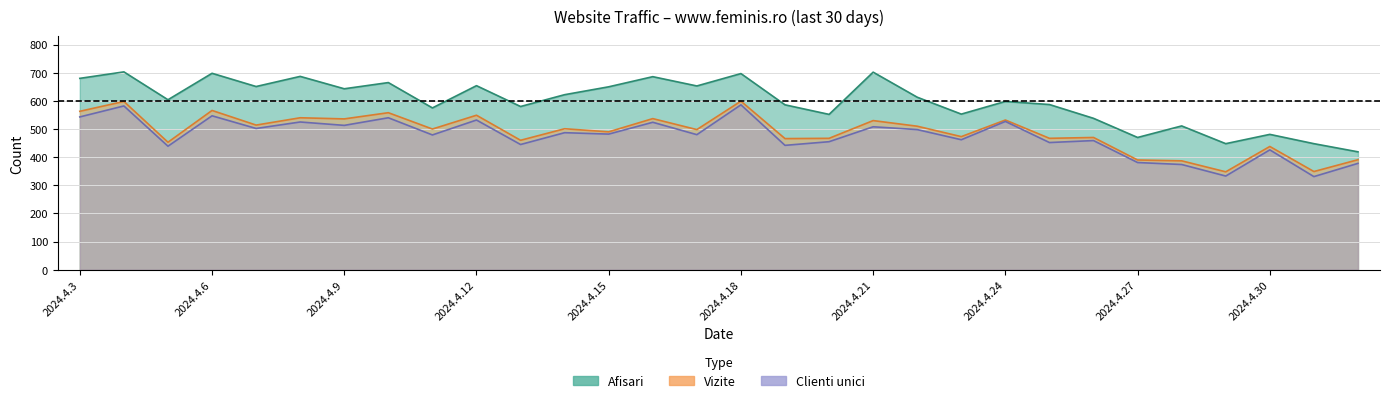

Reading left to right, extract all data points from this chart.

Afisari: 2024.4.3=680	2024.4.4=703	2024.4.5=604	2024.4.6=698	2024.4.7=651	2024.4.8=687	2024.4.9=643	2024.4.10=665	2024.4.11=575	2024.4.12=654	2024.4.13=580	2024.4.14=622	2024.4.15=650	2024.4.16=686	2024.4.17=653	2024.4.18=697	2024.4.19=586	2024.4.20=552	2024.4.21=702	2024.4.22=613	2024.4.23=553	2024.4.24=598	2024.4.25=587	2024.4.26=538	2024.4.27=470	2024.4.28=511	2024.4.29=448	2024.4.30=481	2024.5.1=448	2024.5.2=419
Vizite: 2024.4.3=563	2024.4.4=598	2024.4.5=453	2024.4.6=566	2024.4.7=514	2024.4.8=540	2024.4.9=536	2024.4.10=558	2024.4.11=500	2024.4.12=549	2024.4.13=460	2024.4.14=501	2024.4.15=490	2024.4.16=537	2024.4.17=498	2024.4.18=599	2024.4.19=466	2024.4.20=467	2024.4.21=530	2024.4.22=510	2024.4.23=473	2024.4.24=532	2024.4.25=467	2024.4.26=470	2024.4.27=390	2024.4.28=387	2024.4.29=348	2024.4.30=438	2024.5.1=349	2024.5.2=391
Clienti unici: 2024.4.3=543	2024.4.4=582	2024.4.5=439	2024.4.6=547	2024.4.7=502	2024.4.8=525	2024.4.9=513	2024.4.10=540	2024.4.11=479	2024.4.12=532	2024.4.13=445	2024.4.14=487	2024.4.15=482	2024.4.16=524	2024.4.17=480	2024.4.18=586	2024.4.19=442	2024.4.20=455	2024.4.21=508	2024.4.22=498	2024.4.23=462	2024.4.24=527	2024.4.25=452	2024.4.26=459	2024.4.27=381	2024.4.28=374	2024.4.29=333	2024.4.30=426	2024.5.1=331	2024.5.2=378